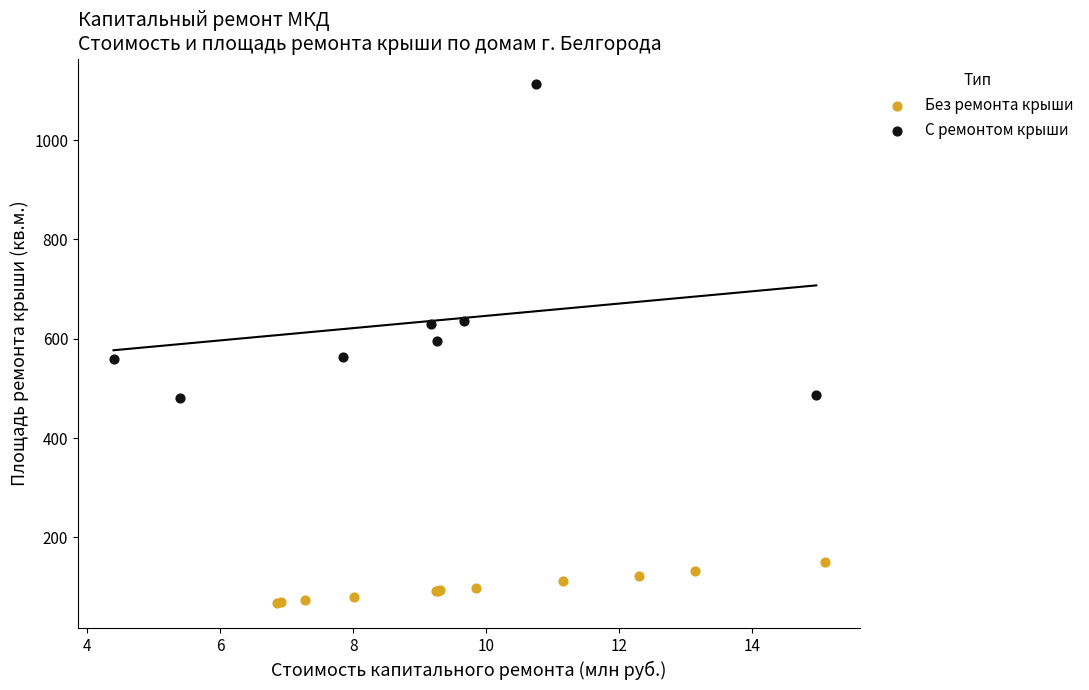

Which series has the widest spread of Y values?

С ремонтом крыши